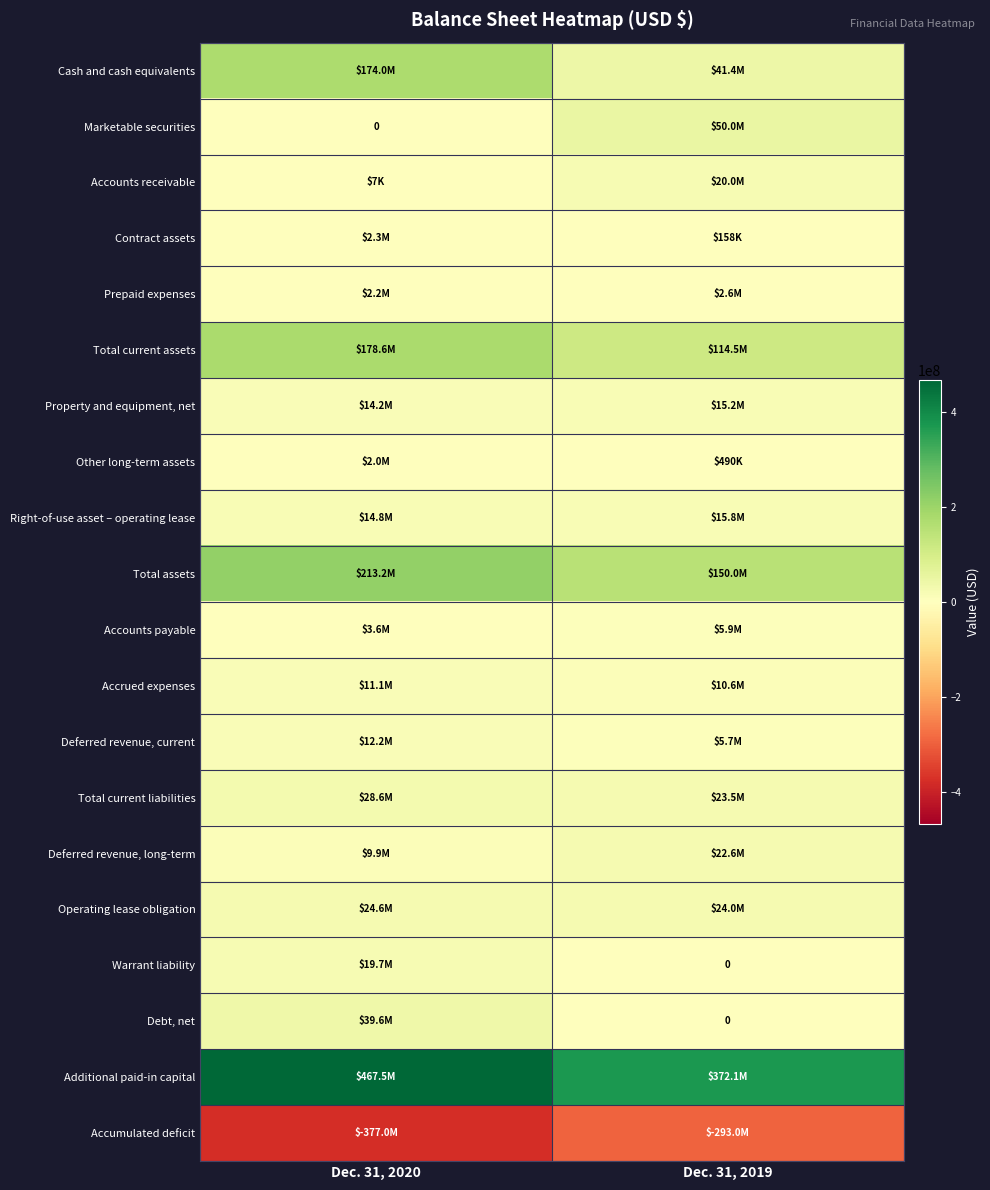

What is the difference between the highest and lowest values at Dec. 31, 2019?

665083000